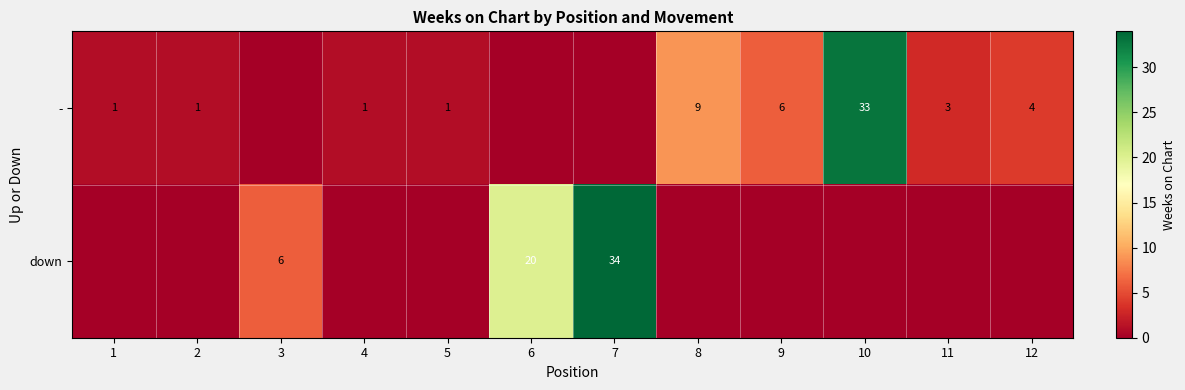

Is it true that - equals 6 at 9?

True